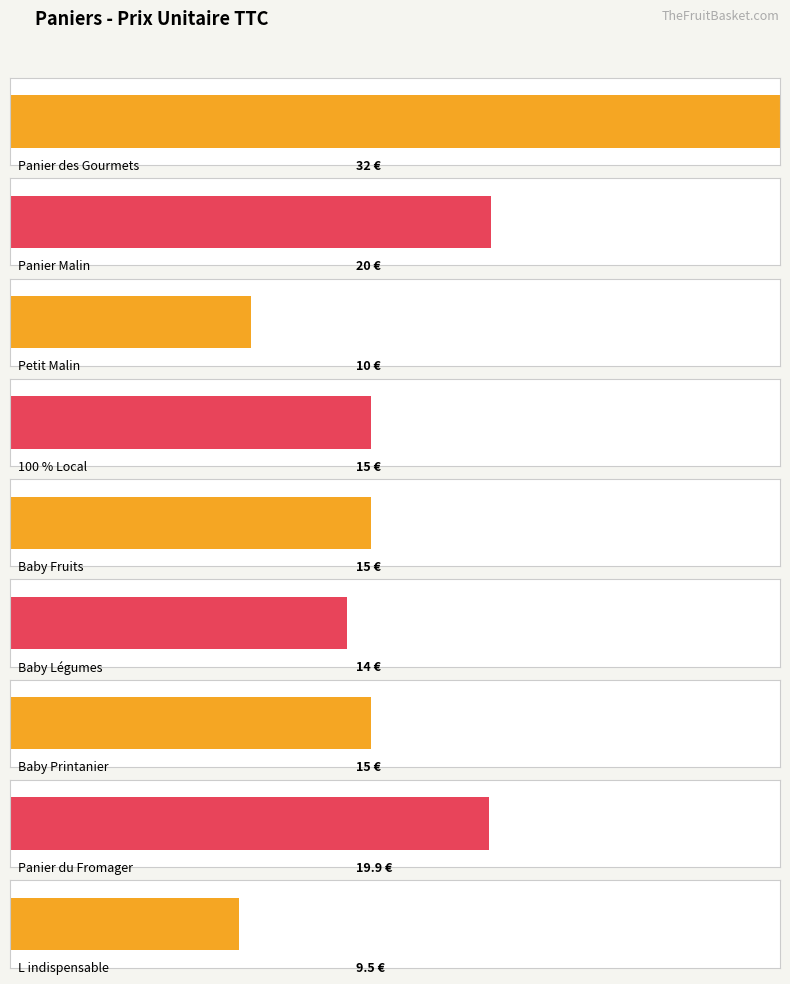

Rank the categories by Prix value from lowest to highest.

L indispensable, Petit Malin, Baby Légumes, 100 % Local, Baby Fruits, Baby Printanier, Panier du Fromager, Panier Malin, Panier des Gourmets